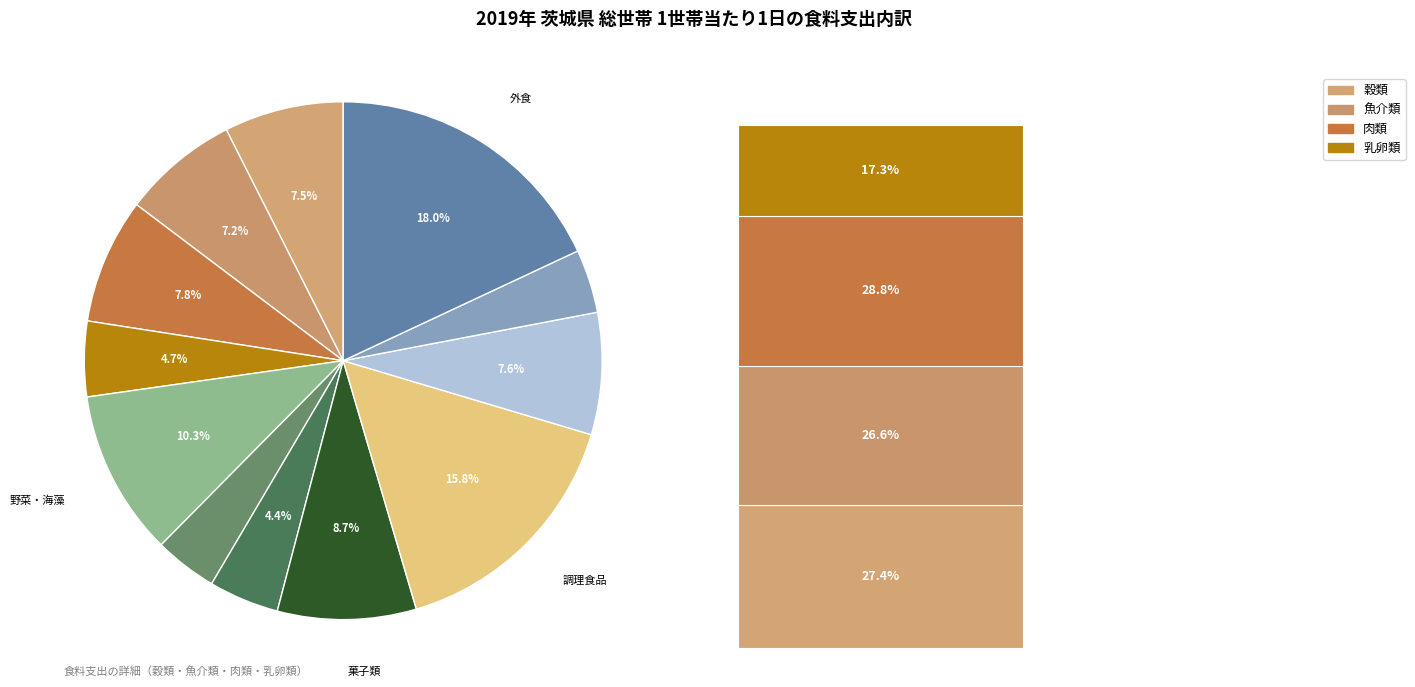

Which slice is the largest?

外食